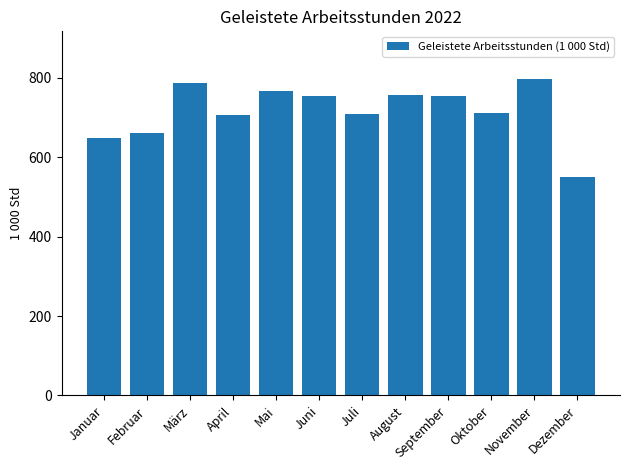

At which label does the data first exceed 753?

März